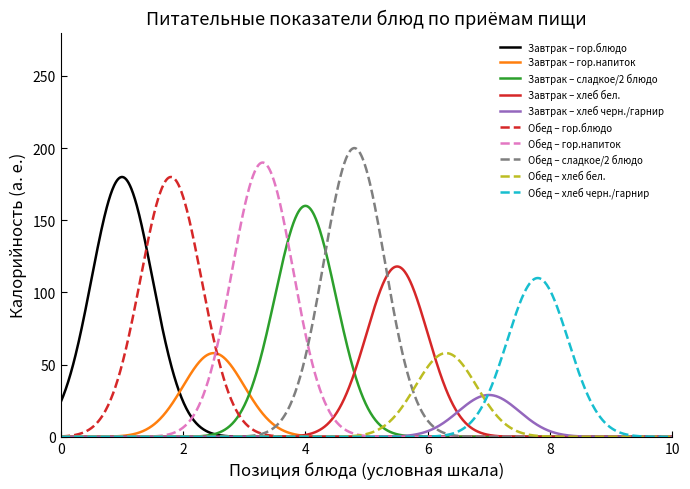

How many series are shown in this chart?

10